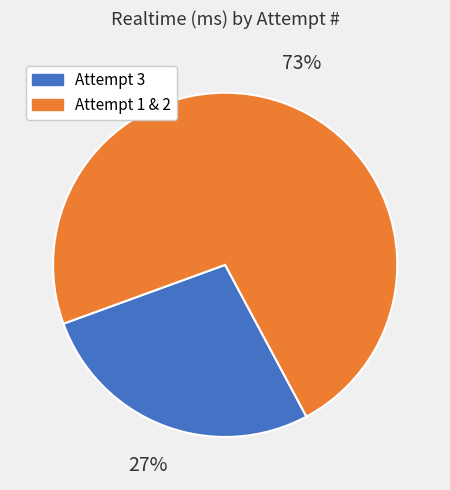

Count the number of slices in the pie.

2